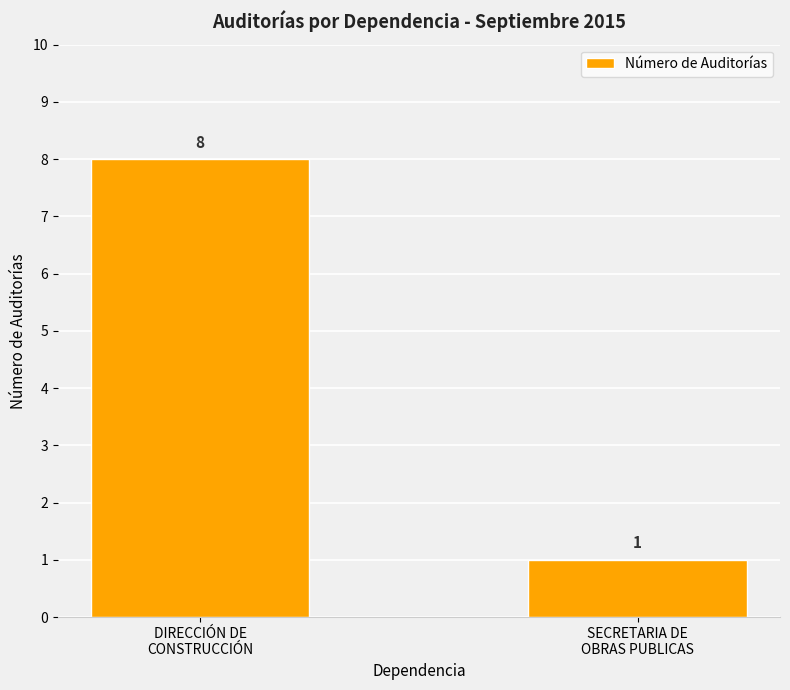

List the labels in order of value, largest first.

DIRECCIÓN DE
CONSTRUCCIÓN, SECRETARIA DE
OBRAS PUBLICAS